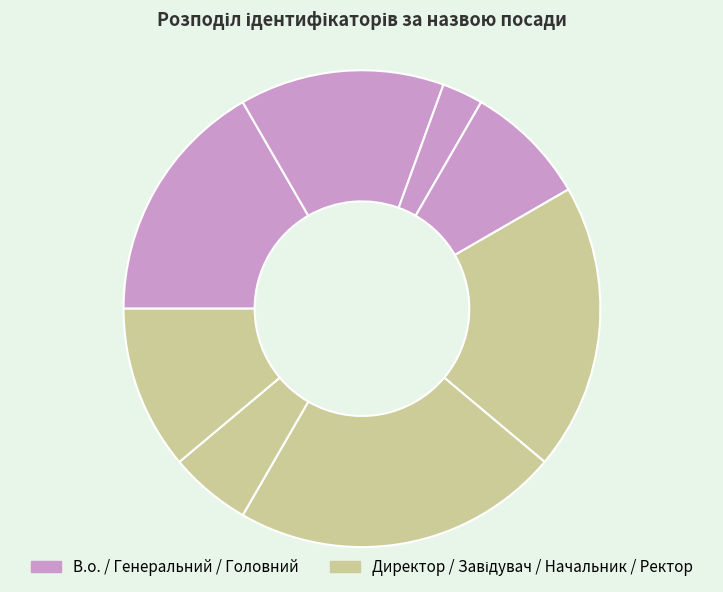

How many slices are in this pie chart?

8